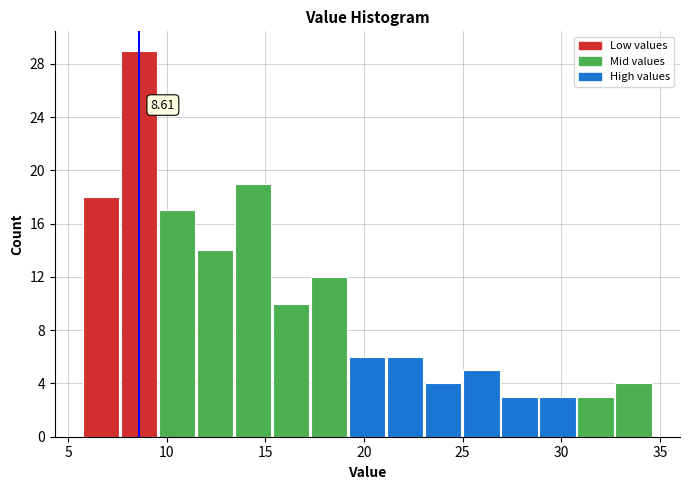

Read against the x-axis, roughly where is the centre of the tallest bar?

8.5